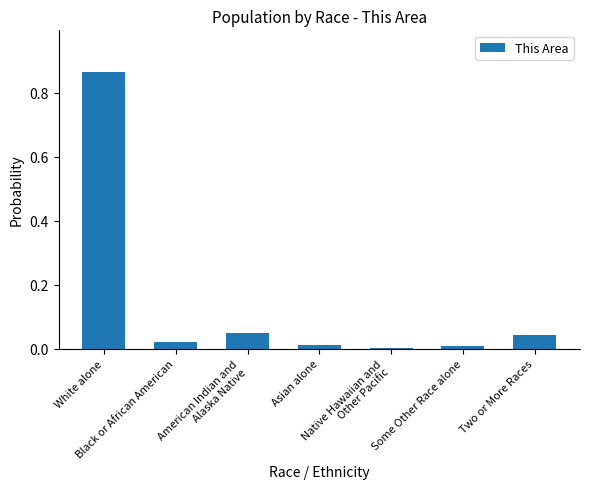

Which label corresponds to the smallest value in the chart?

Native Hawaiian and
Other Pacific